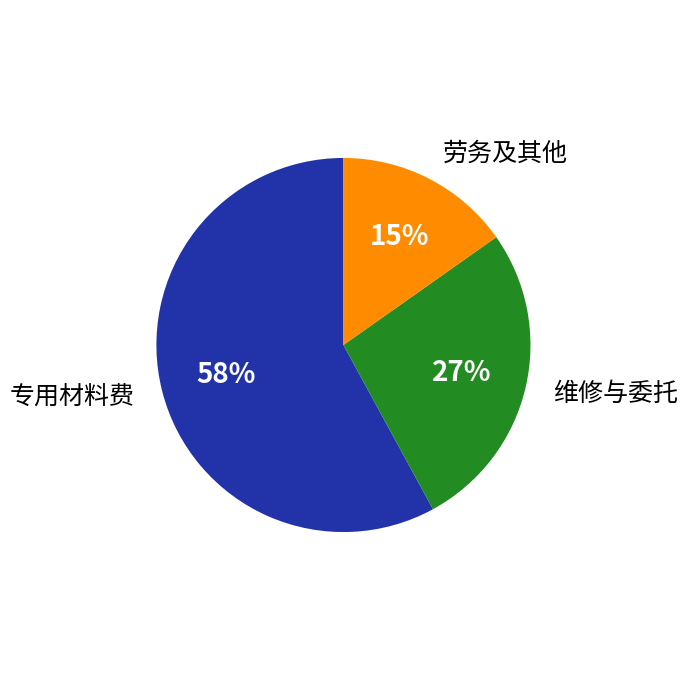

To the nearest percent, what portion does 维修与委托 represent?

27%